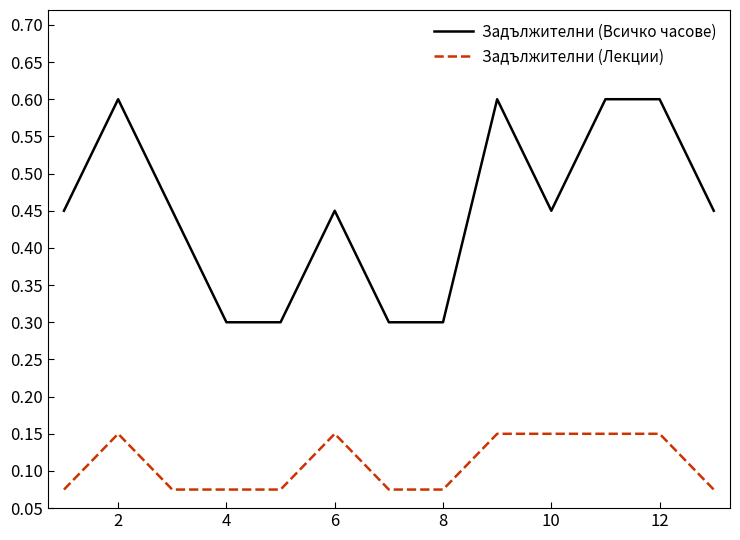

What is the difference between the maximum and minimum values in the Задължителни (Всичко часове) series?

0.3